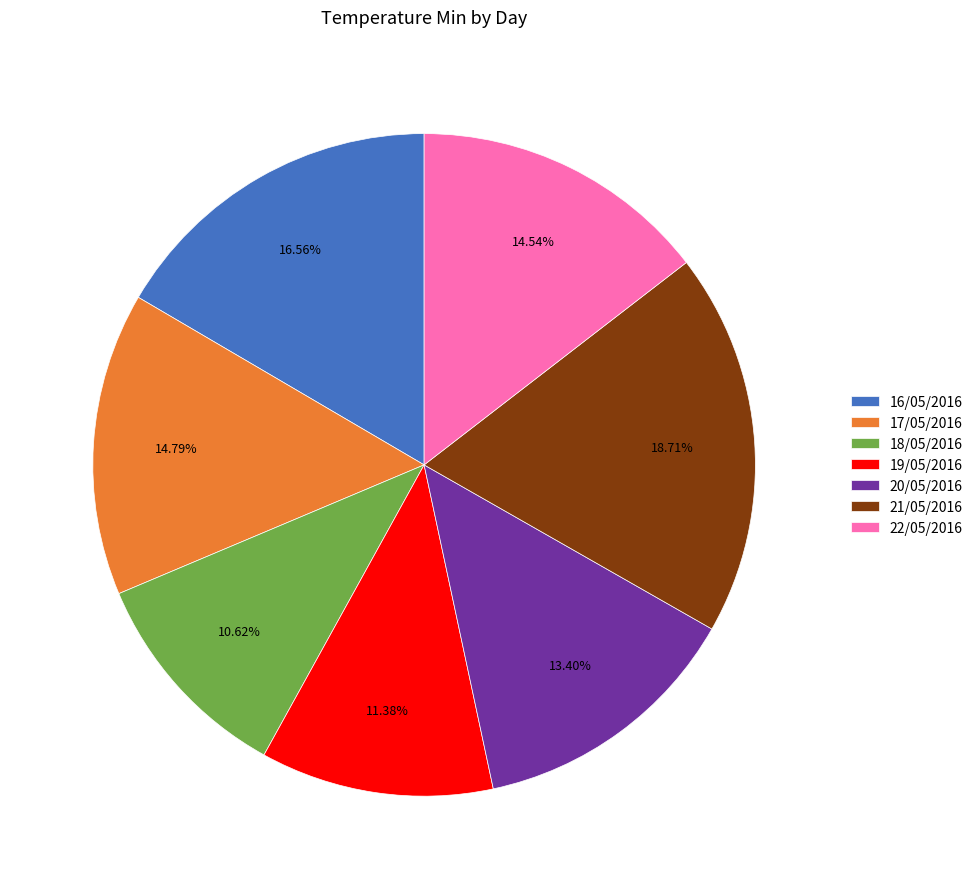

To the nearest percent, what portion does 22/05/2016 represent?

15%